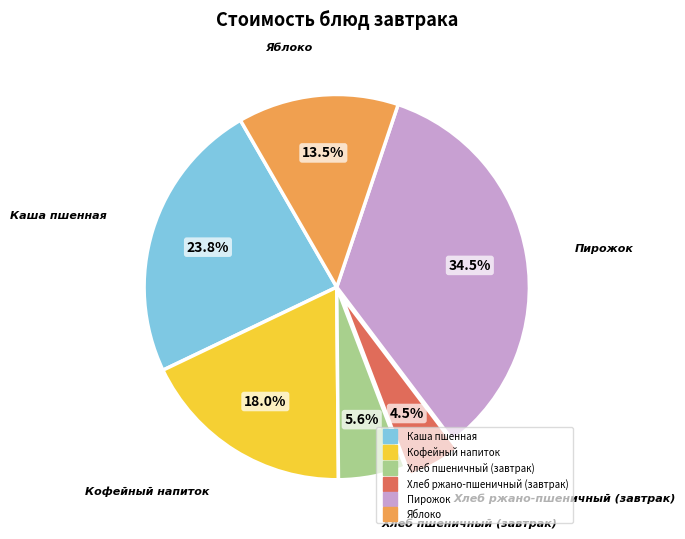

Does any single category account for the majority?

No